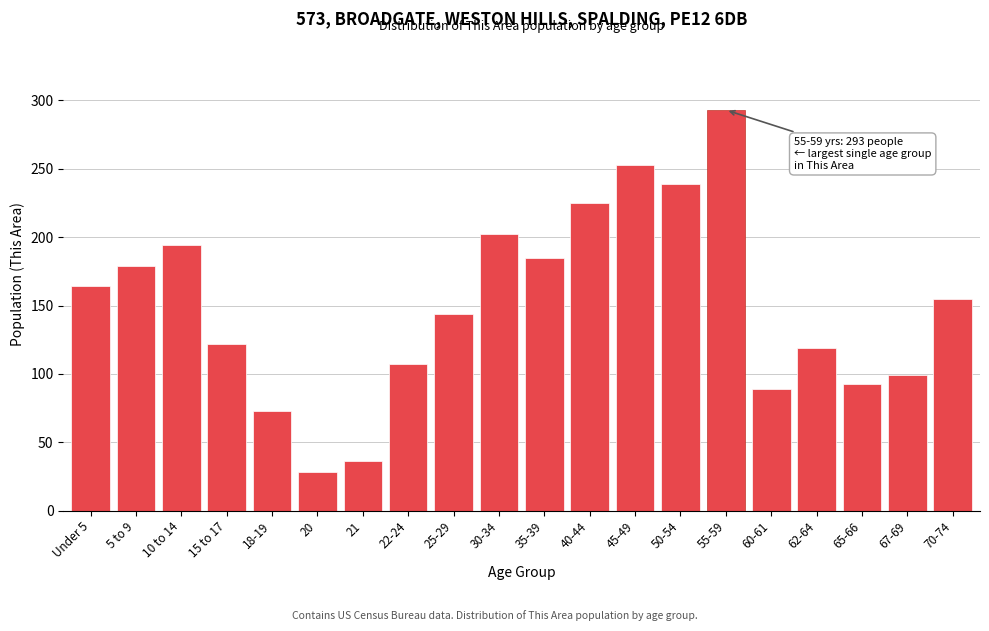

Reading left to right, what are all the values shown in this chart?

164	179	194	122	73	28	36	107	144	202	185	225	253	239	293	89	119	93	99	155